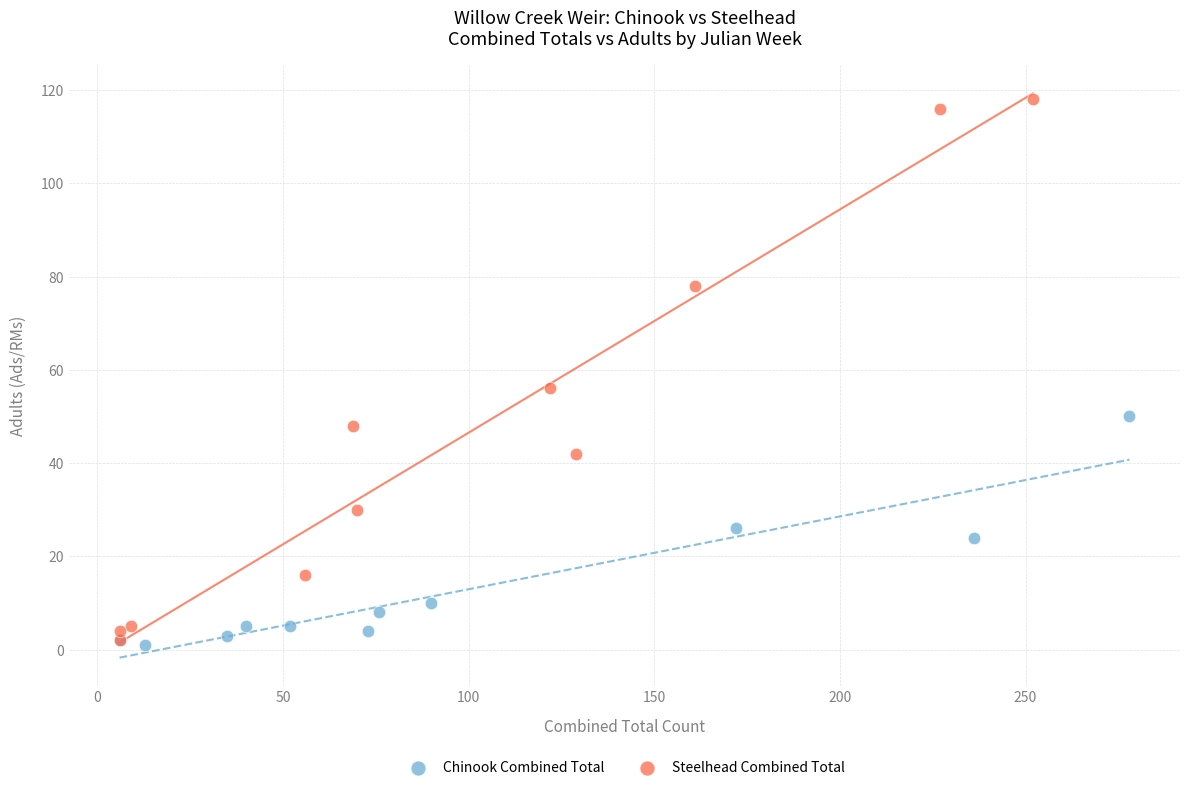

Which series reaches the maximum Y coordinate?

Steelhead Combined Total